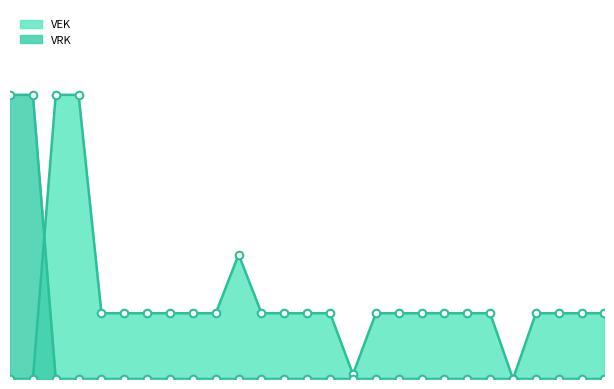

What is the total value across all series at 2022 1ste aanpassing - goedgekeurd?

28